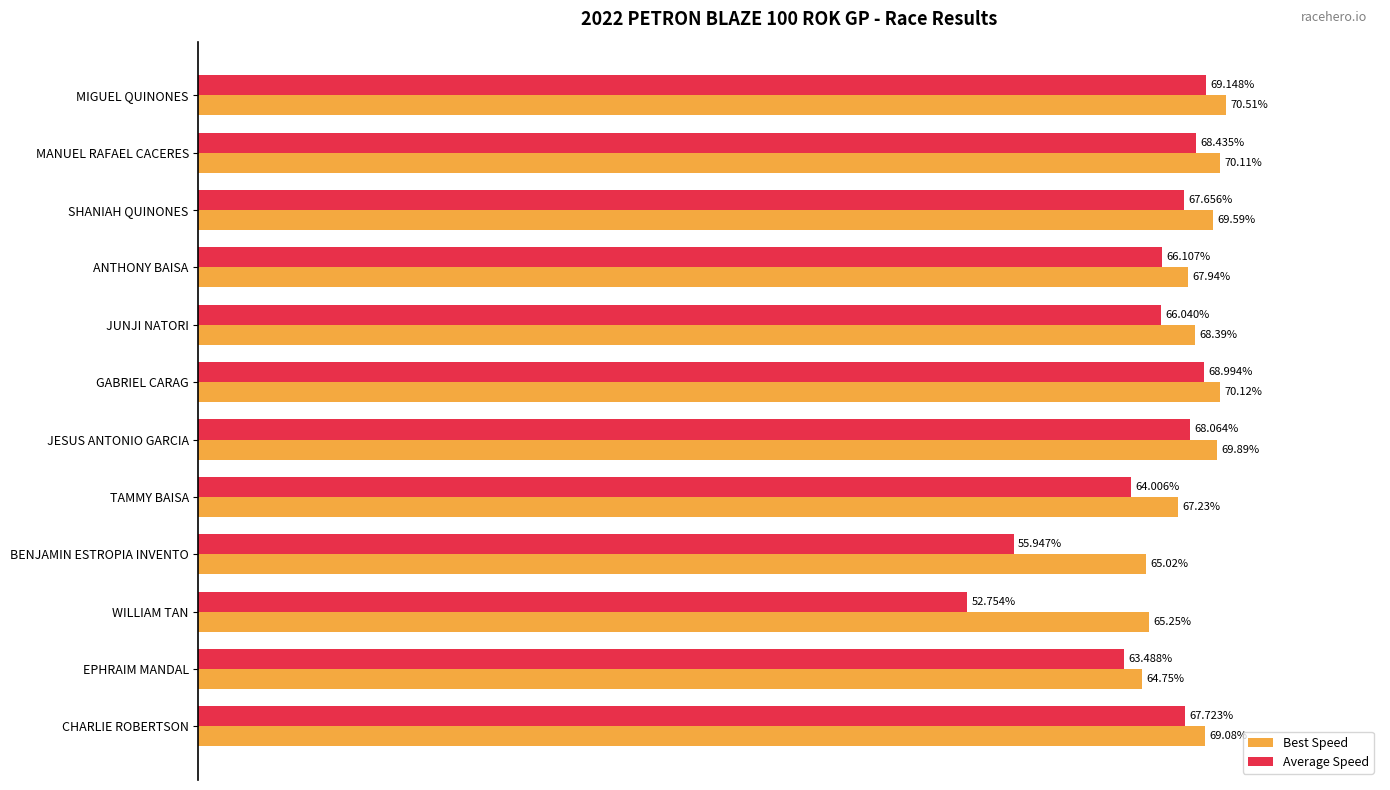

Which label corresponds to the smallest value in the chart?

WILLIAM TAN